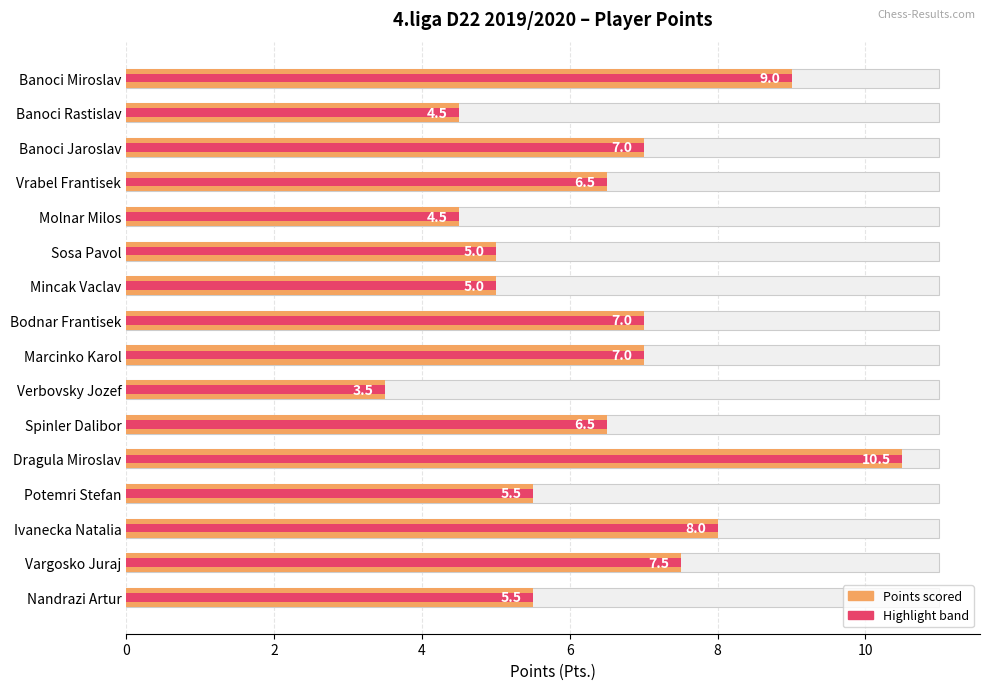

Is it true that the value at Nandrazi Artur is 5.5?

True